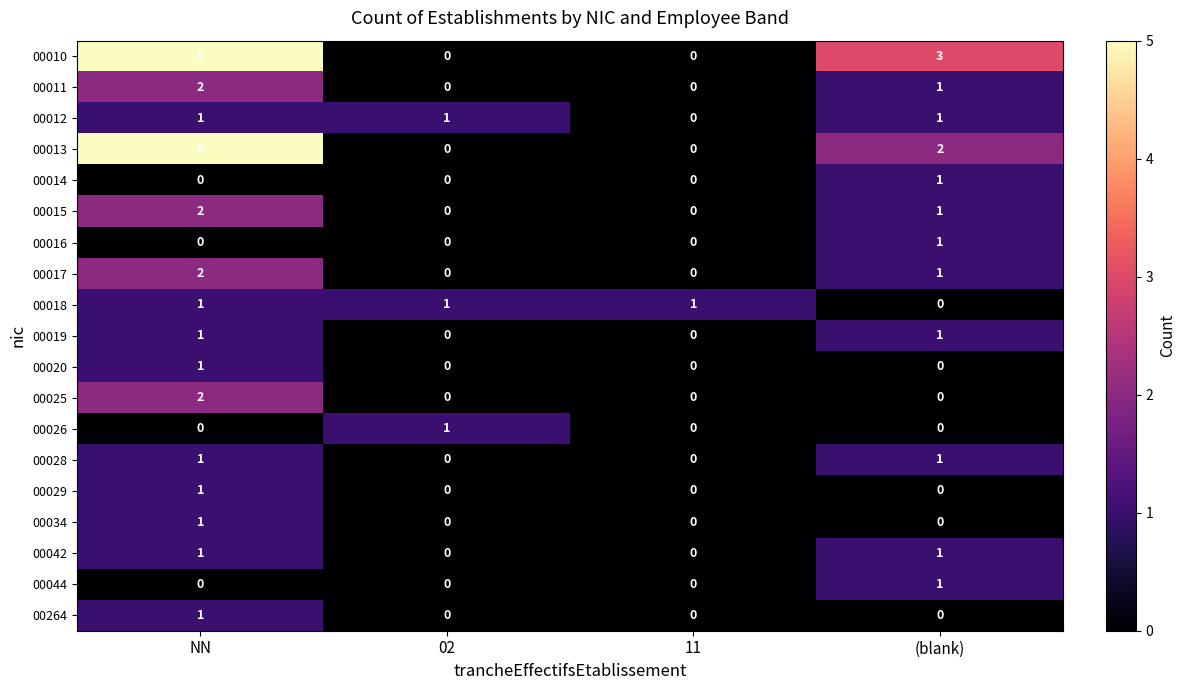

How many positive values does the 00016 series have?

1